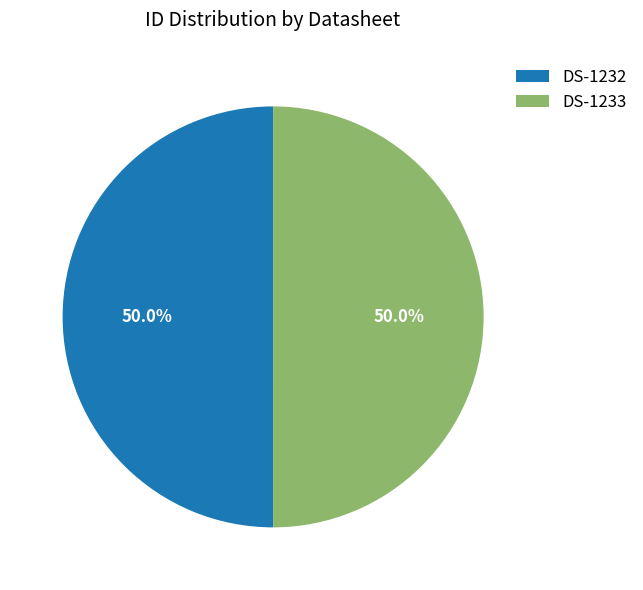

Count the number of slices in the pie.

2